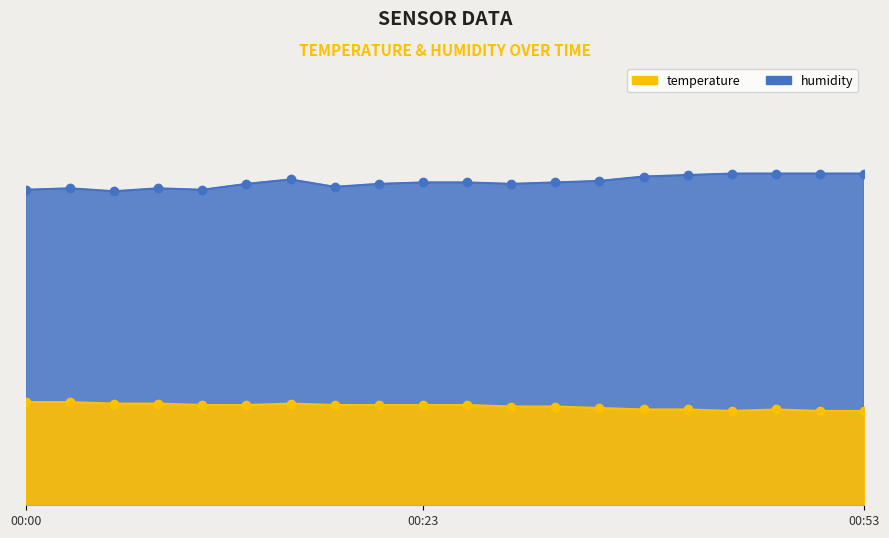

True or false: humidity has more than 0 interior local peaks.

True